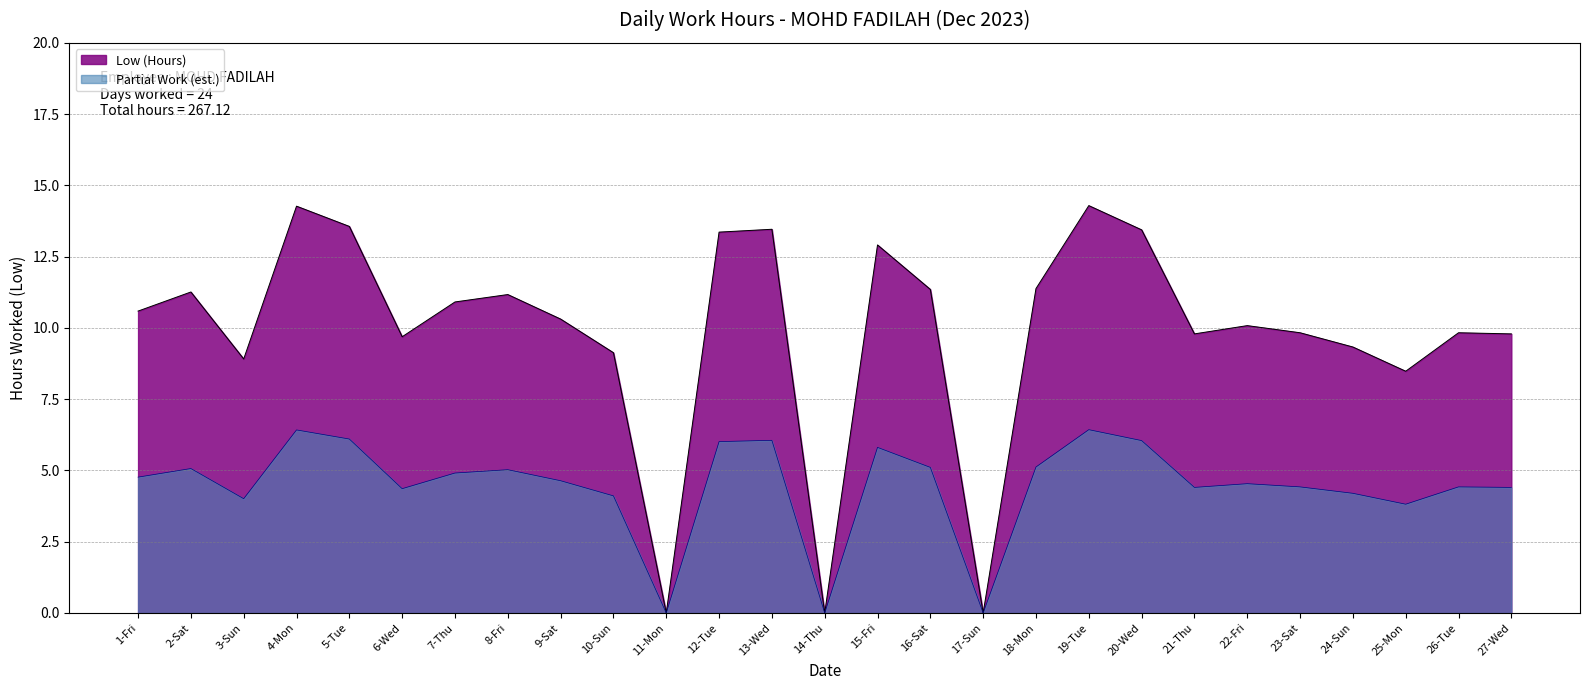

Between 1-Fri and 24-Sun, which is larger?

1-Fri